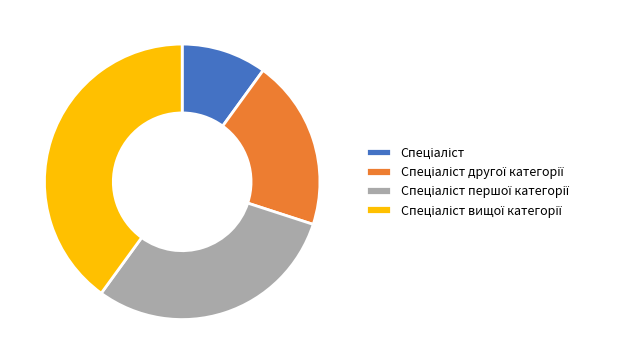

Does any single category account for the majority?

No